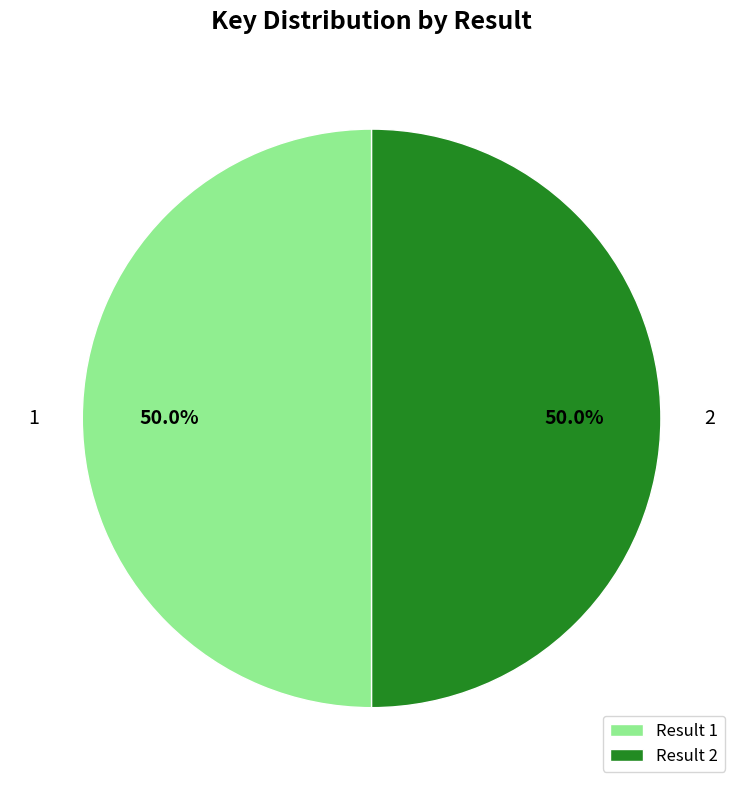

True or false: 2 accounts for 50% of the total.

True